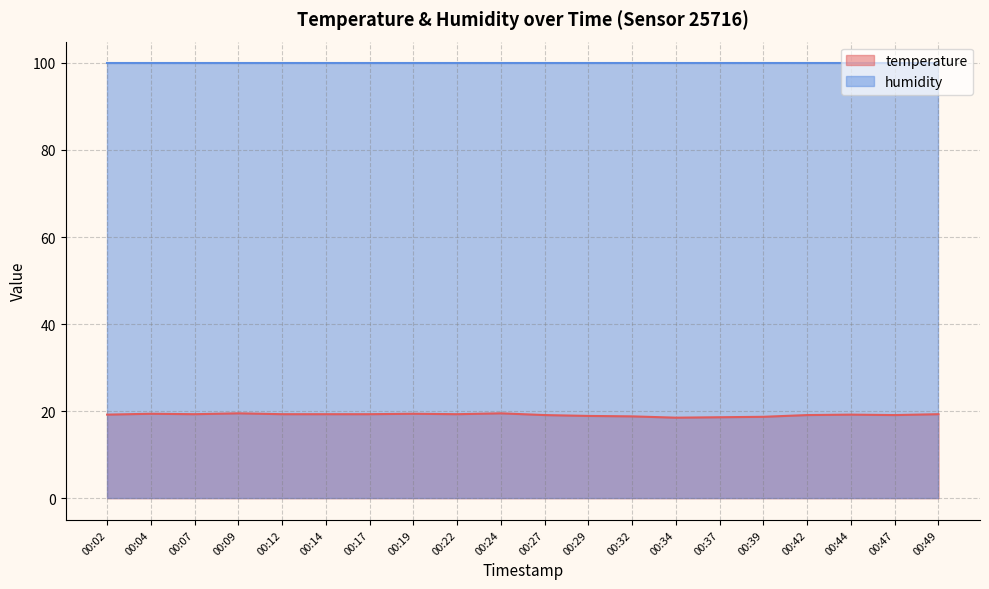

How many points are lower than both their immediate neighbors (excluding endpoints)?

4